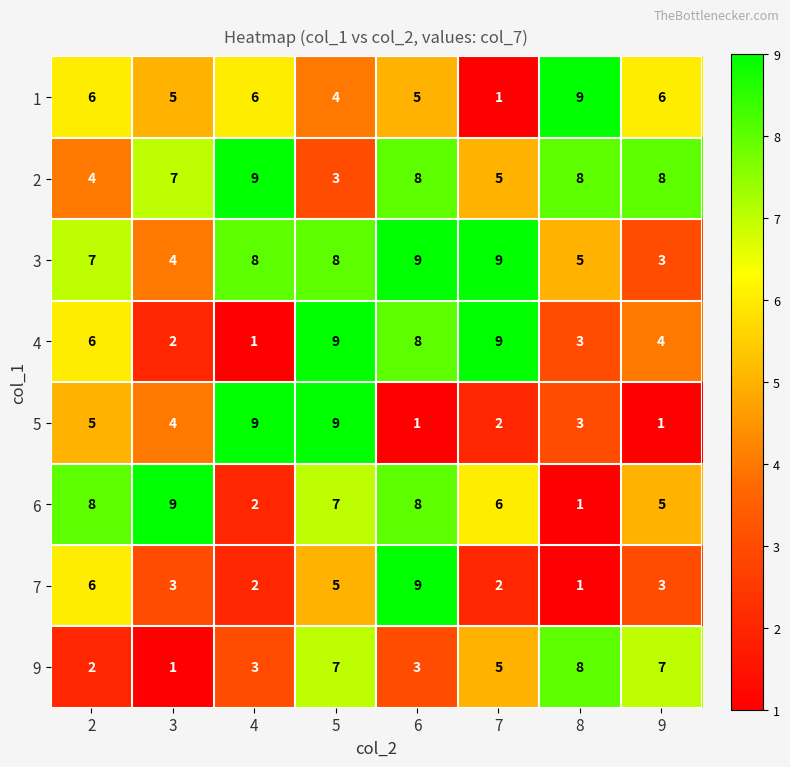

How many data points in 3 are less than 8?

4